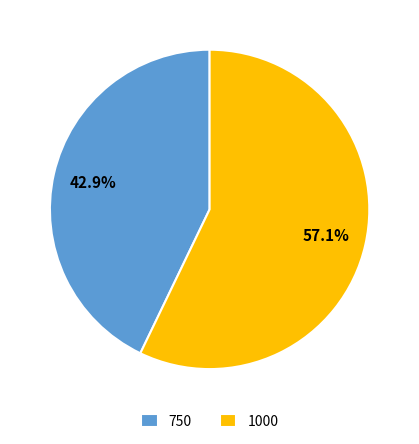

Which category has the smallest portion of the pie?

750